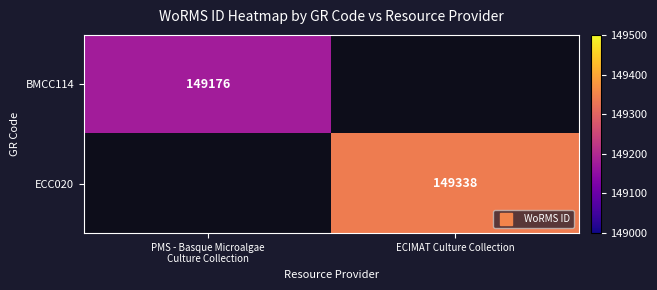

At which label is BMCC114 closest to 149176?

PMS - Basque Microalgae Culture Collection